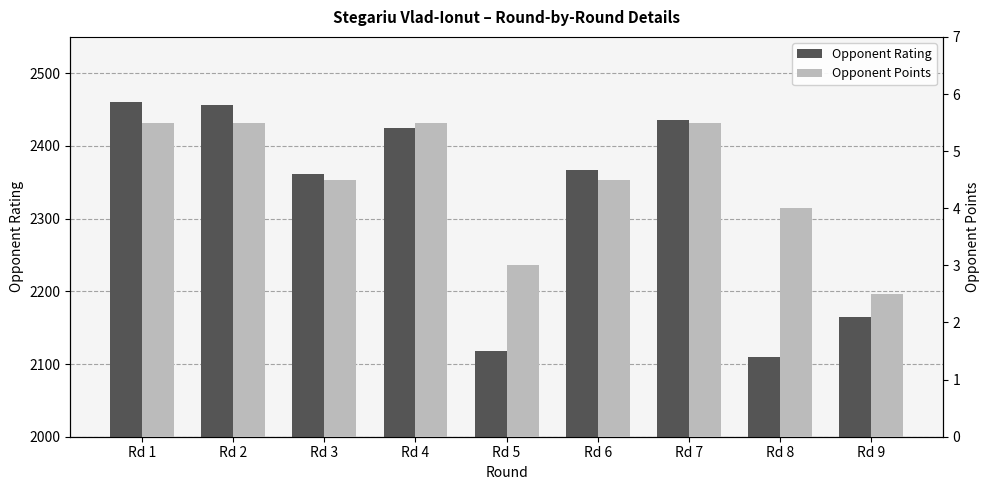

What is the sum of the Opponent Rating values at Rd 8 and Rd 4?

4533.0